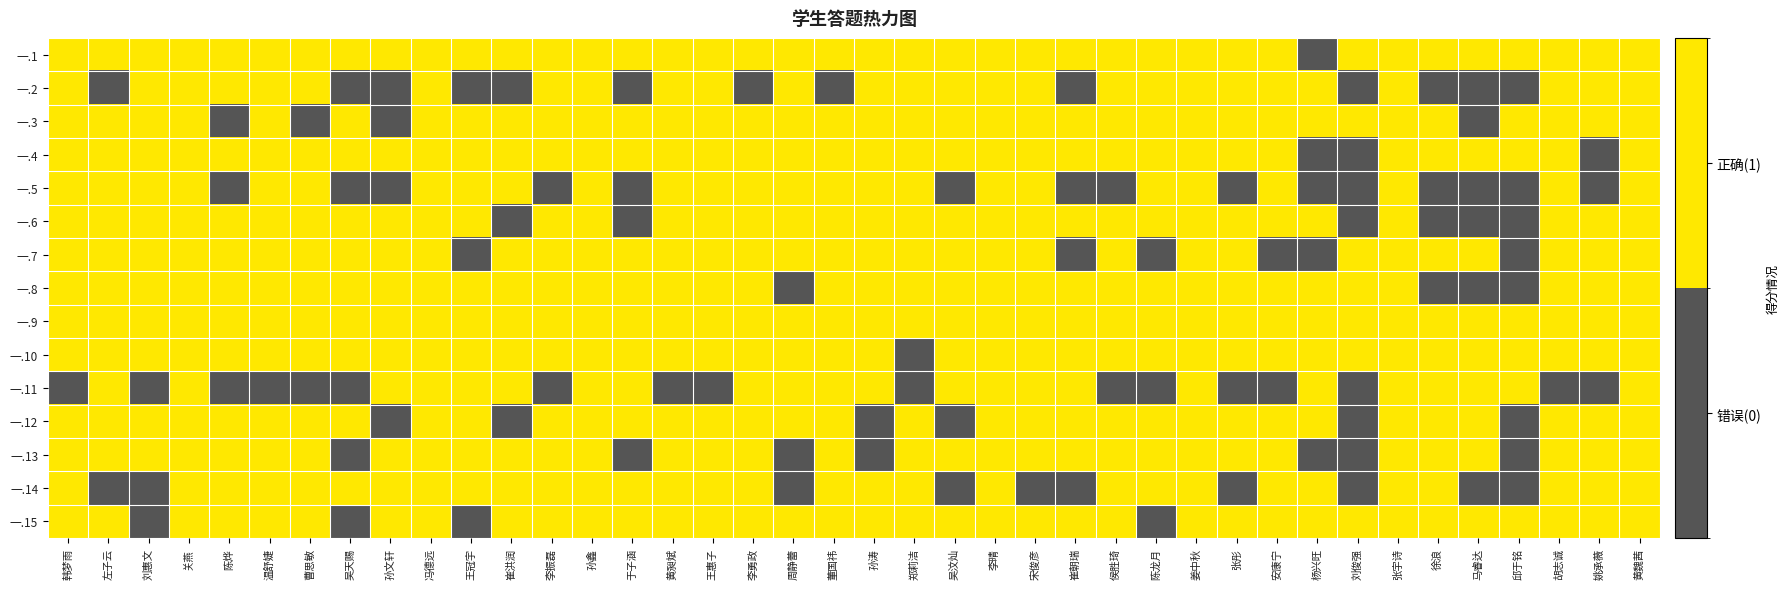

Rank the series at 黄昶斌 from highest to lowest value.

一.1, 一.2, 一.3, 一.4, 一.5, 一.6, 一.7, 一.8, 一.9, 一.10, 一.12, 一.13, 一.14, 一.15, 一.11